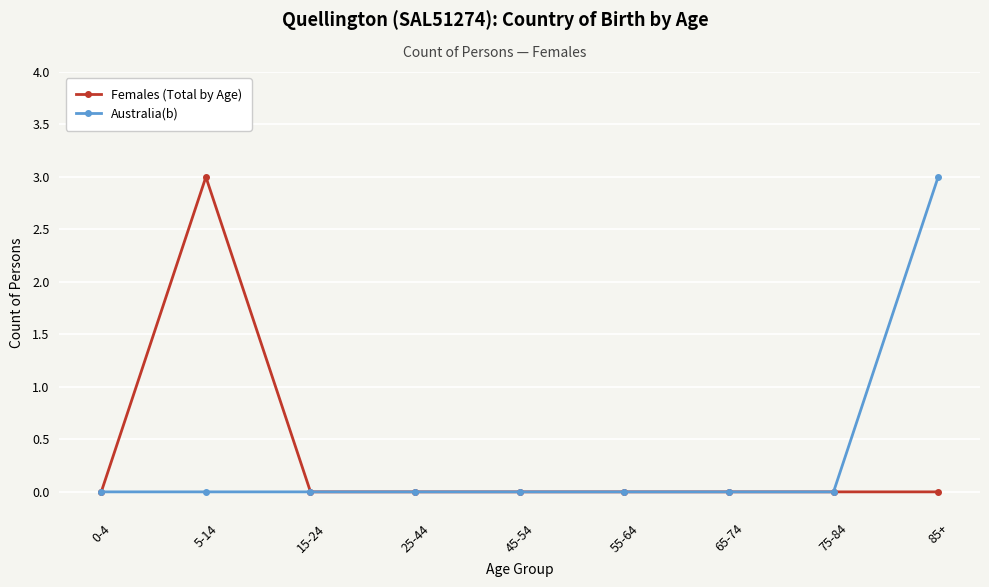

The Australia(b) series shows 0 at 5-14. True or false?

True